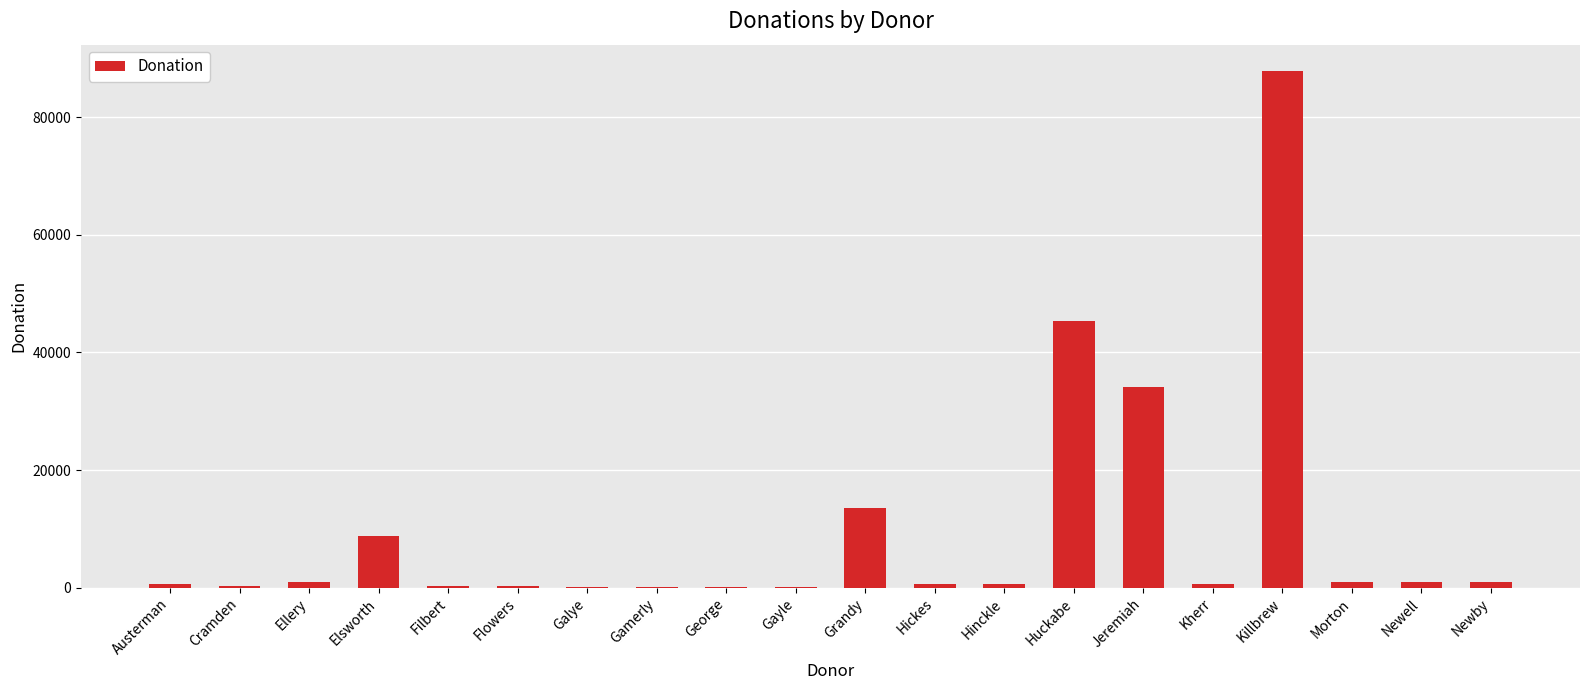

True or false: the data shows 3044 at Elsworth.

False